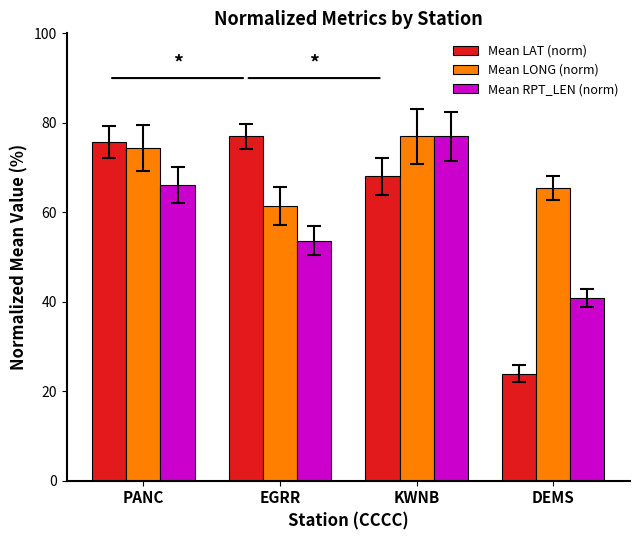

Between PANC and DEMS, which series saw the biggest shift?

Mean LAT (norm)